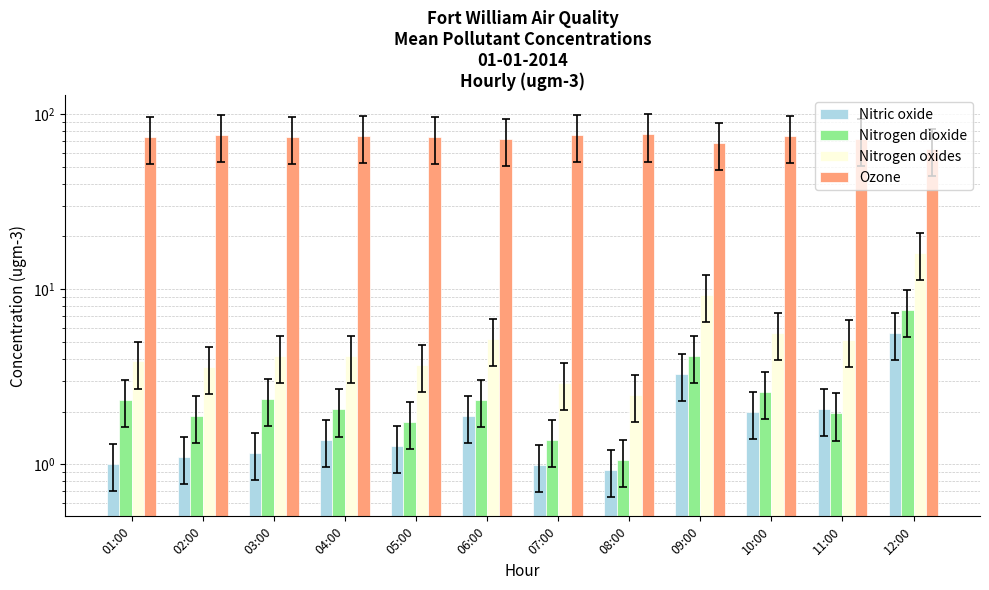

What is the difference between the highest and lowest values at 09:00?

65.4